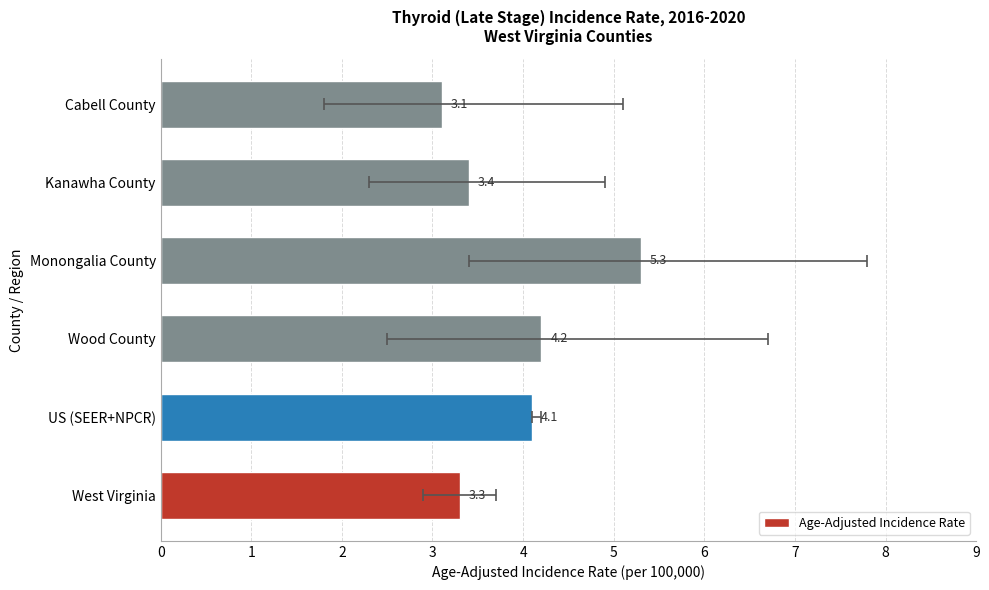

What is the maximum value shown in the chart?

5.3